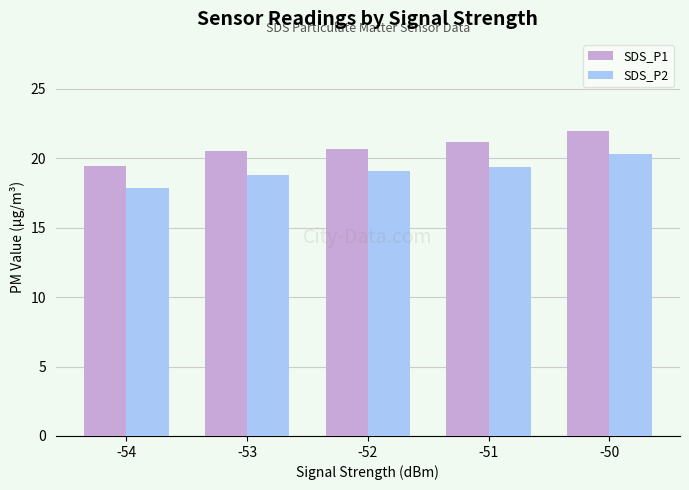

Does the chart contain any negative values?

No